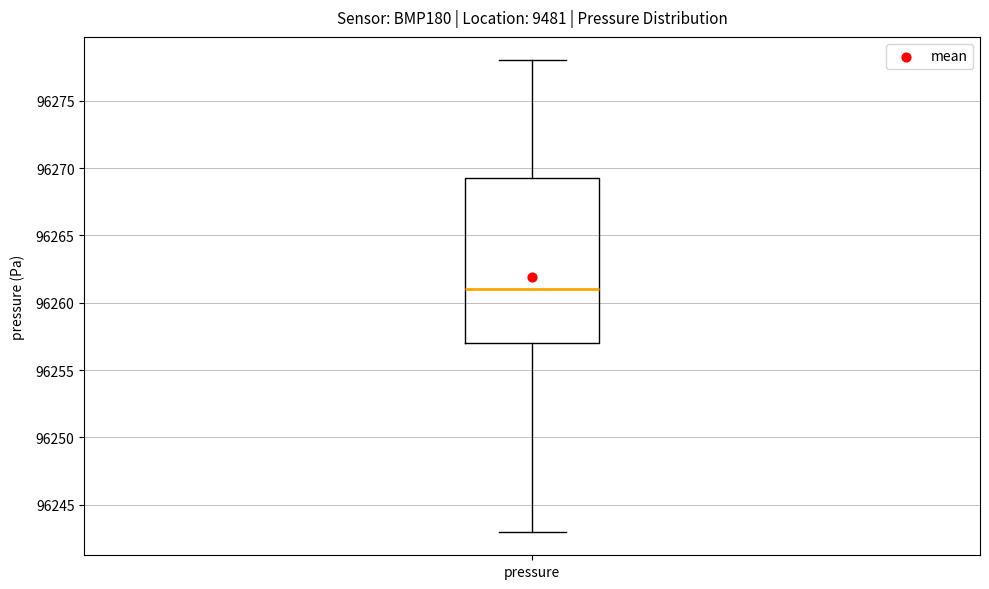

Read this box plot against the y-axis: the position of the median line, the range covered by the box, and the ends of both whiskers. The values are not printed on the chart, so give them approximately, as read against the axis.

median 96261.0, box 96257.0 to 96269.5, whiskers 96243.0 to 96278.0